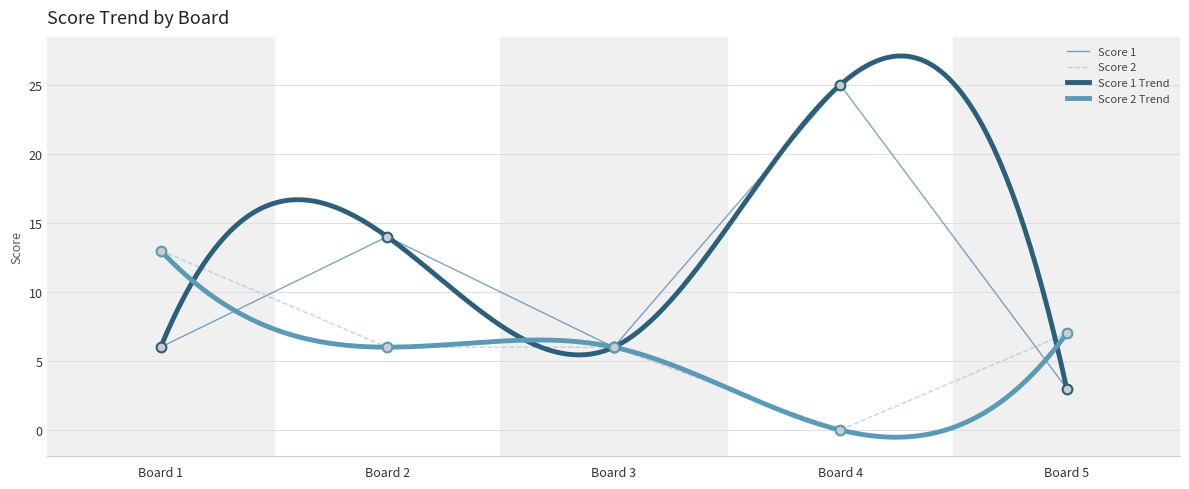

Which series has the largest total across all categories?

Score 1